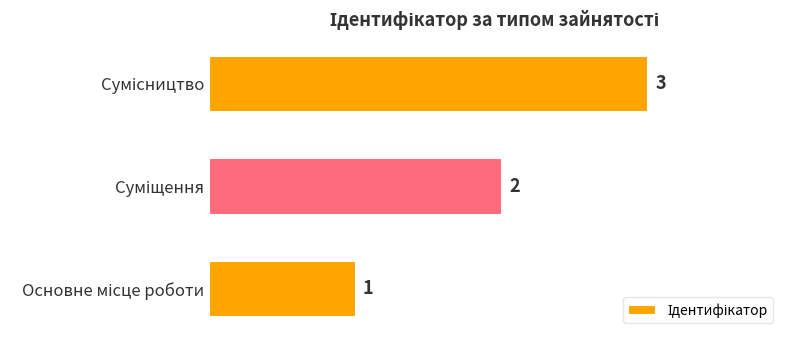

What is the maximum value shown in the chart?

3